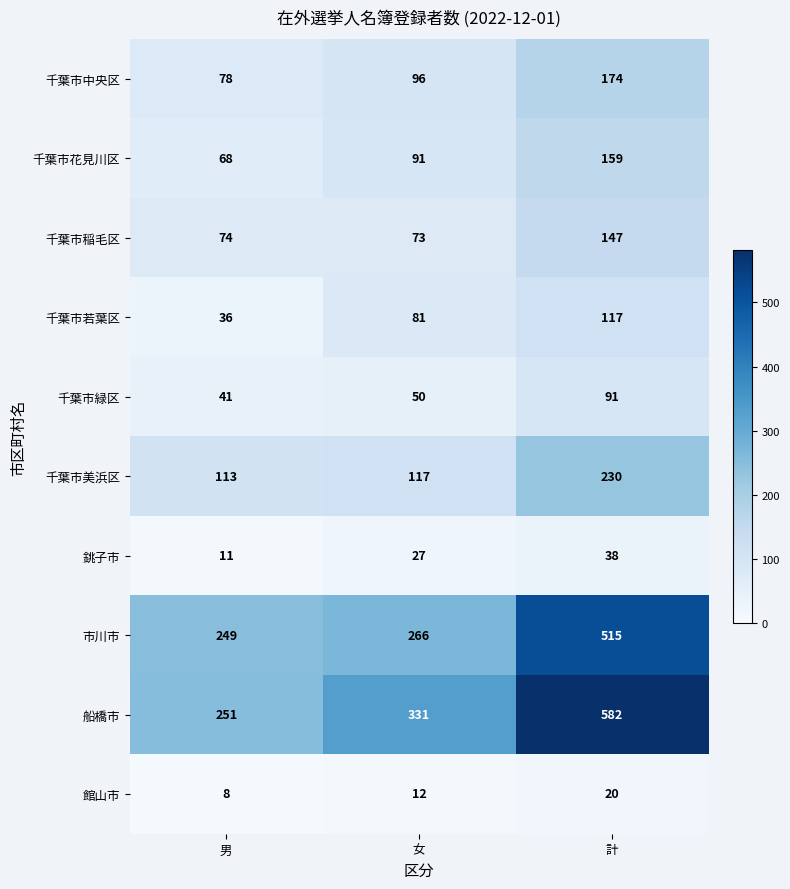

Which category has the highest value in the 市川市 series?

計